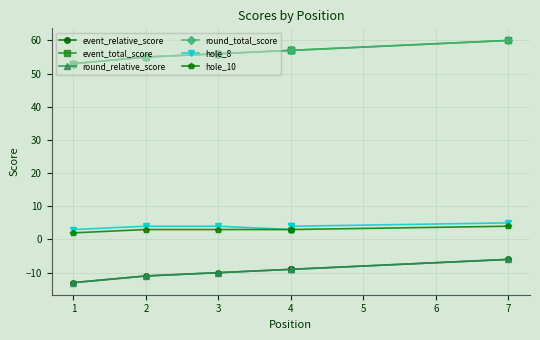

What is the approximate value of event_total_score at 4?

57